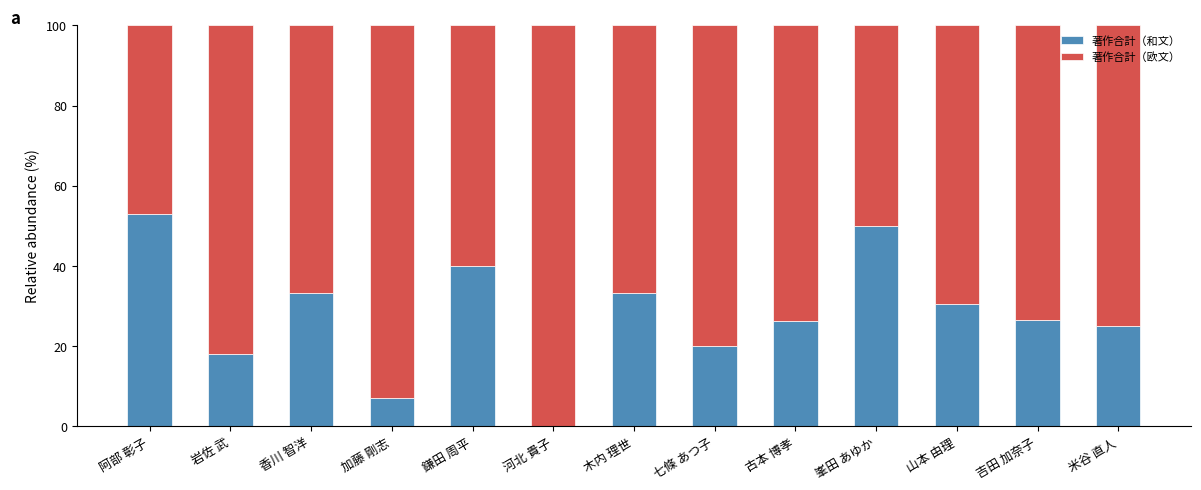

True or false: 著作合計（和文） has a value of 7.1 at 加藤 剛志.

True